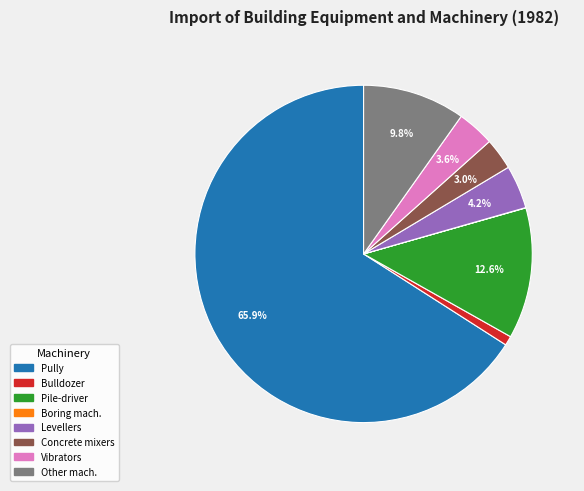

Is there any slice that represents more than half of the pie?

Yes